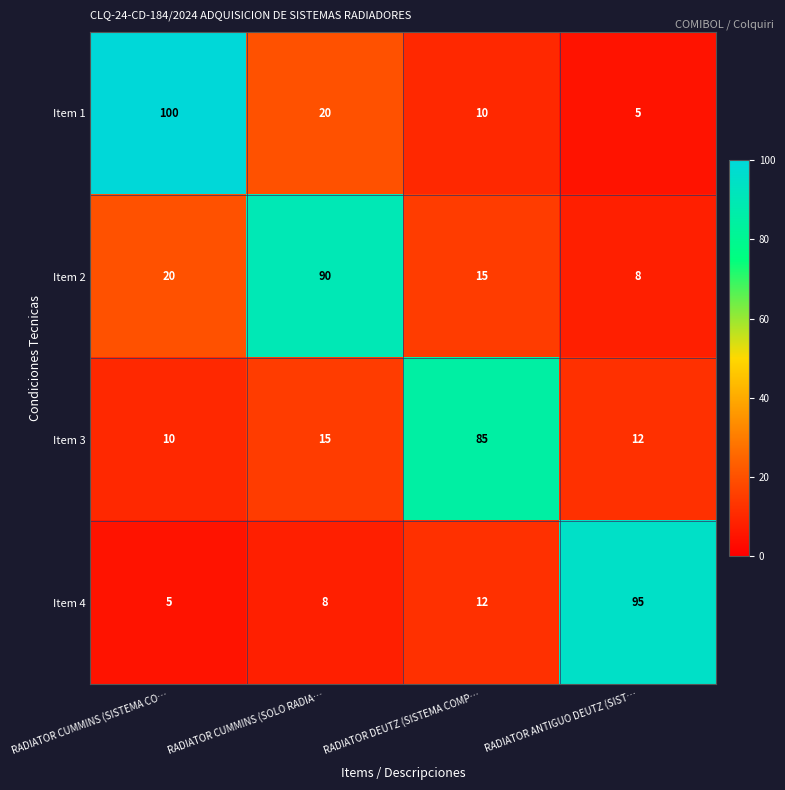

What is the difference between the maximum and minimum values in the Item 3 series?

75